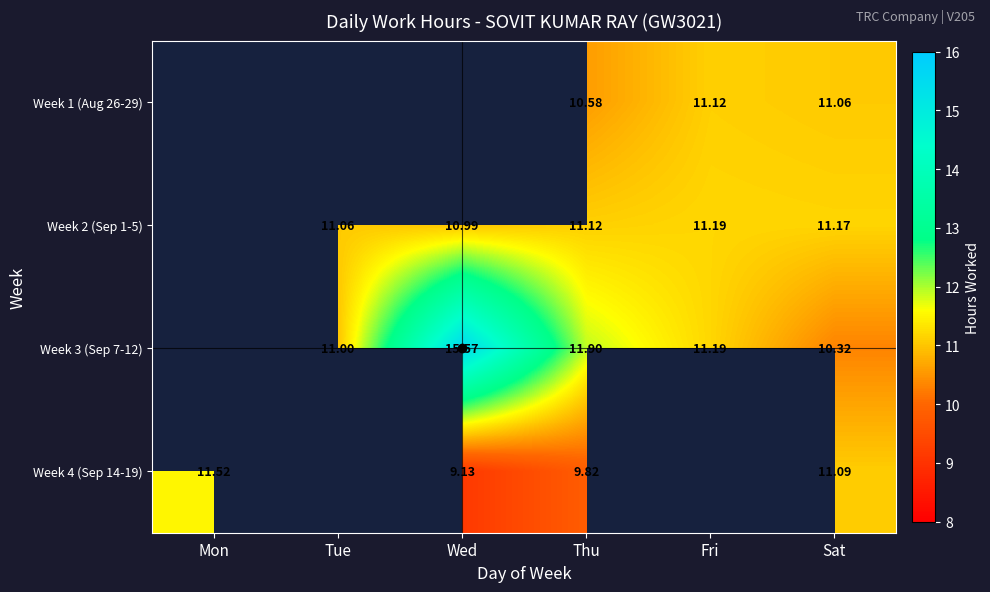

Where does the Week 2 (Sep 1-5) series first go above 11?

Tue